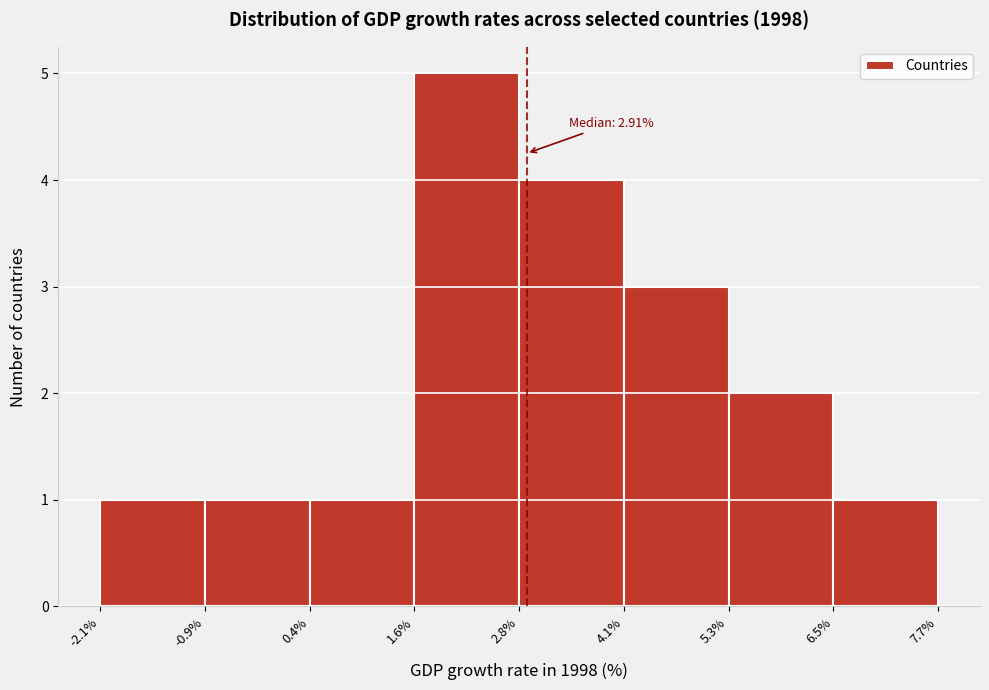

Over which range of the x-axis is the bar tallest?

1.6% to 2.8%